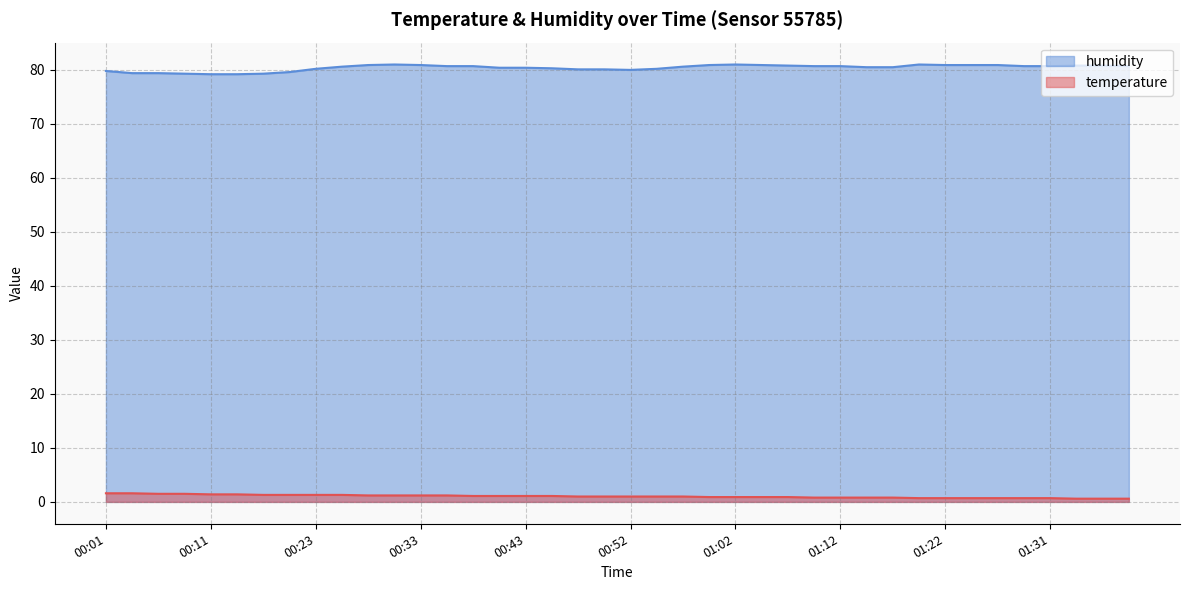

What is the difference between the humidity values at 00:01 and 01:05?

1.1